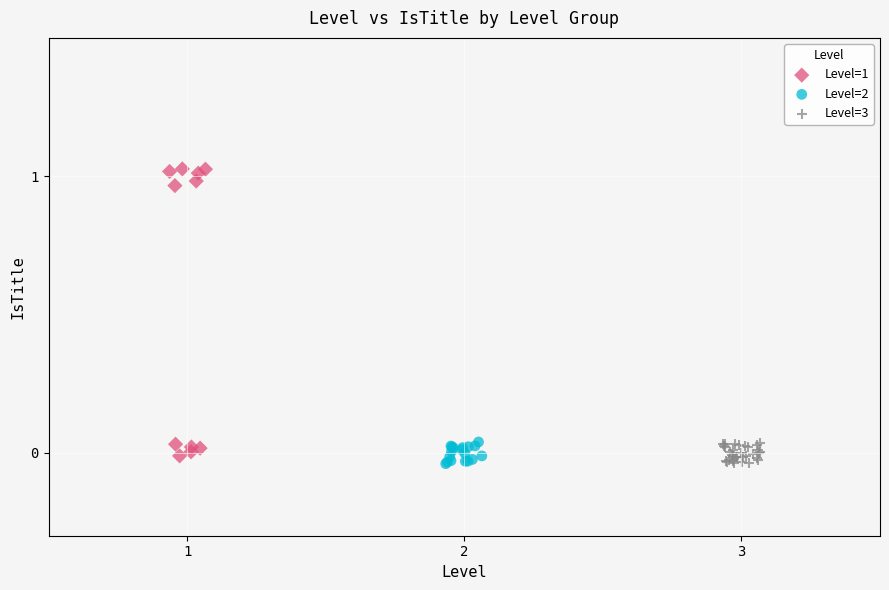

Which series has the widest spread of Y values?

Level=1